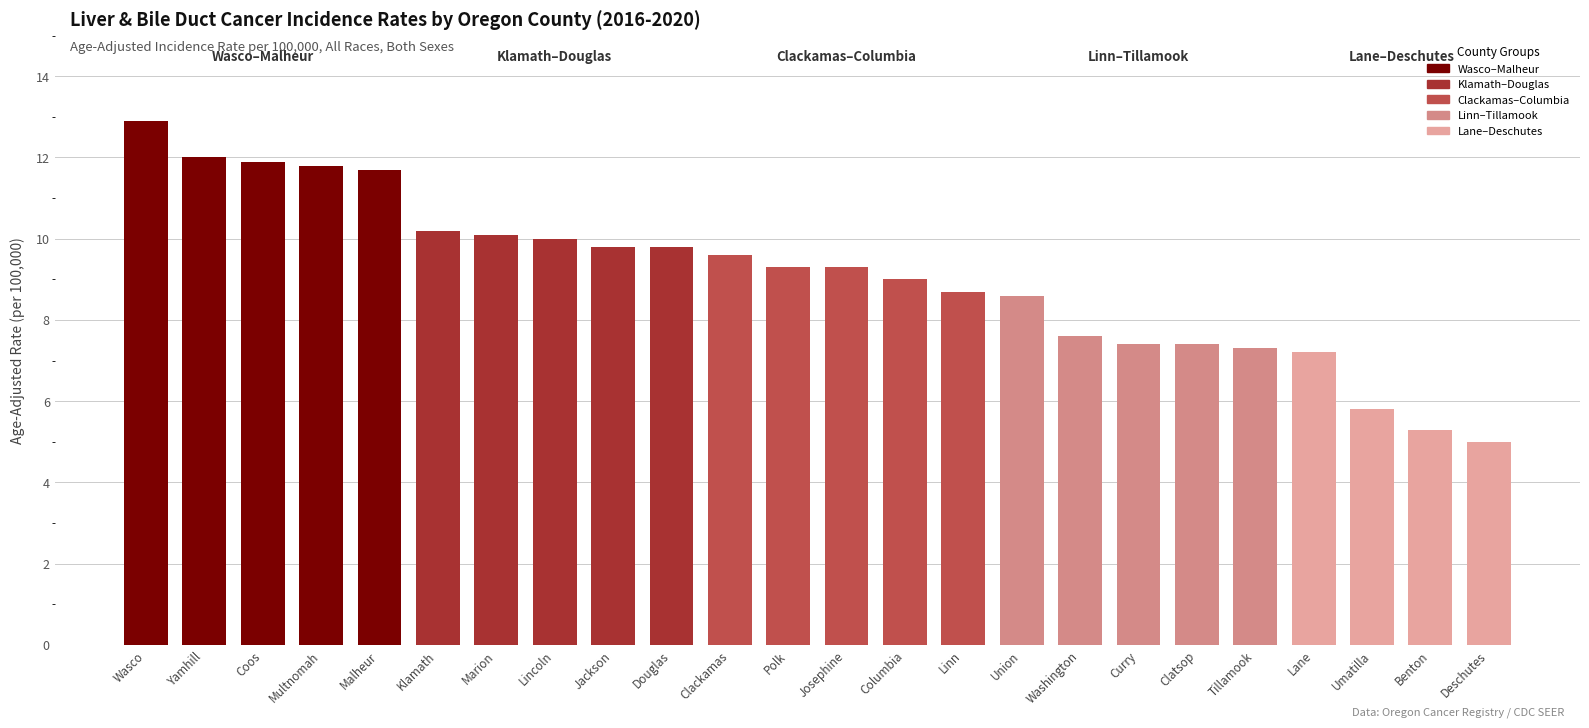

What is the ratio of the value at Wasco to the value at Yamhill?

1.1